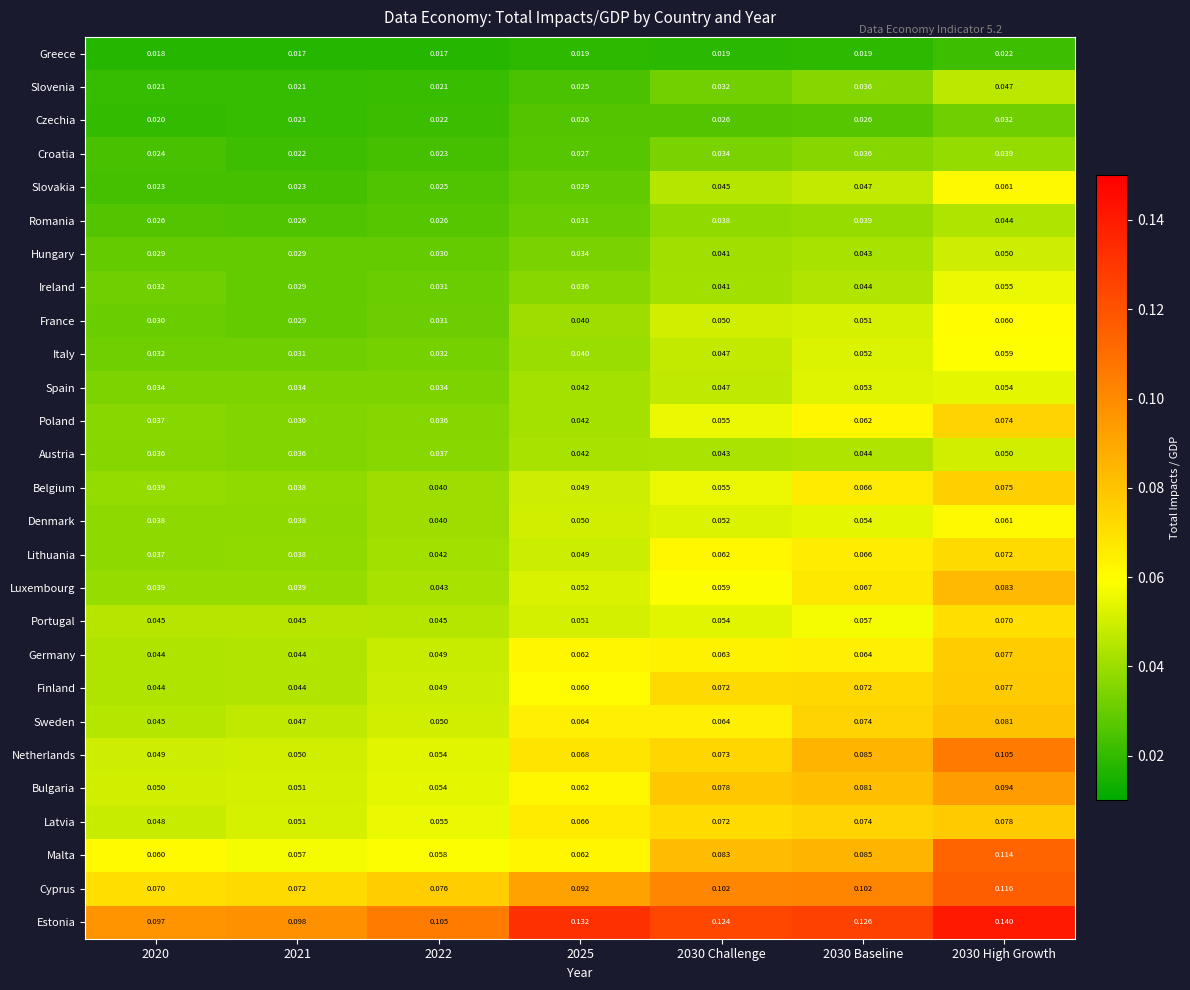

Which series has the largest total across all categories?

Estonia